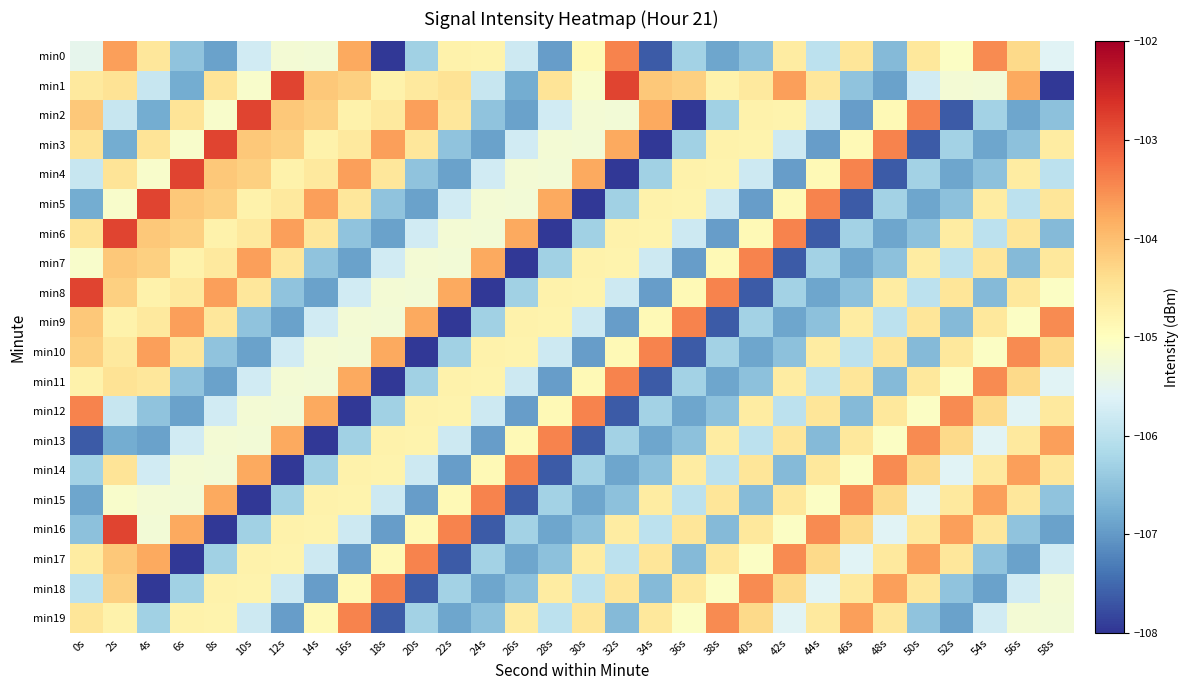

What is the smallest value displayed?

-108.0